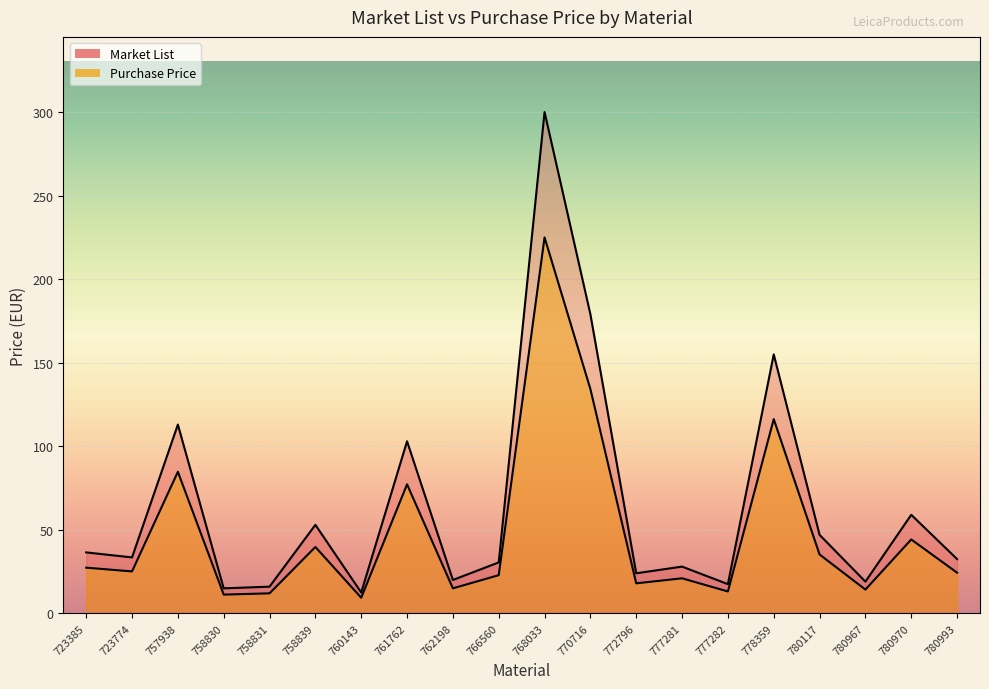

True or false: Purchase Price and Market List intersect in this chart.

False